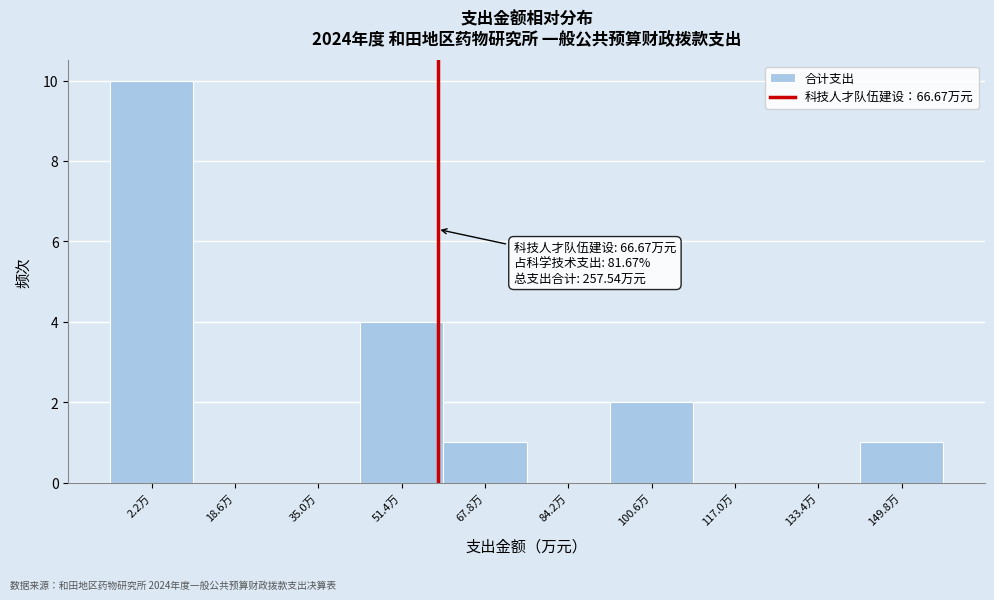

Reading right to left, extract all data points from this chart.

149.8万=1	133.4万=0	117.0万=0	100.6万=2	84.2万=0	67.8万=1	51.4万=4	35.0万=0	18.6万=0	2.2万=10